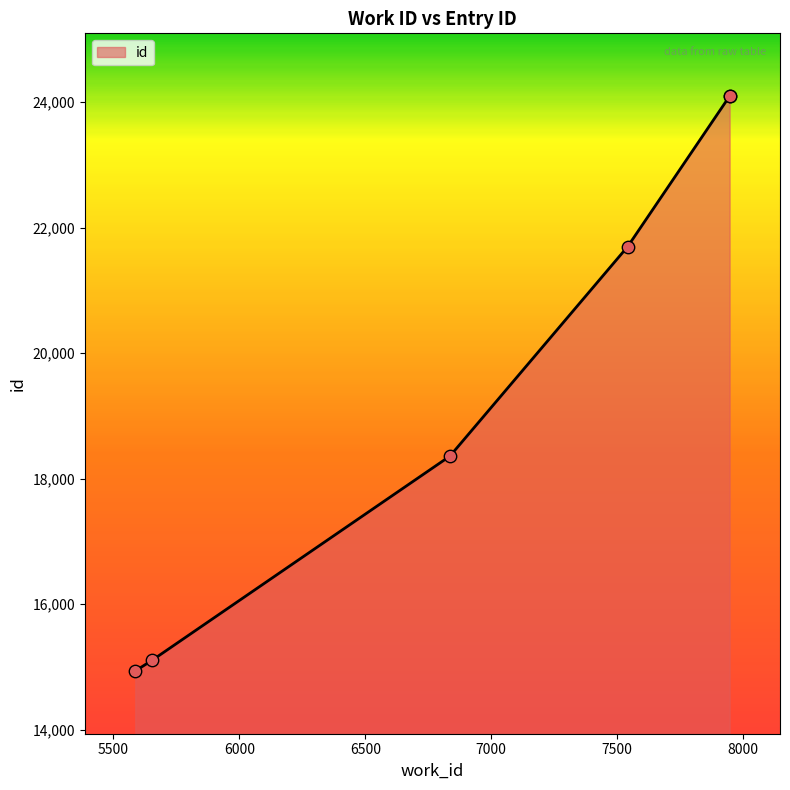

What is the ratio of the value at 5587 to the value at 7946?

0.6